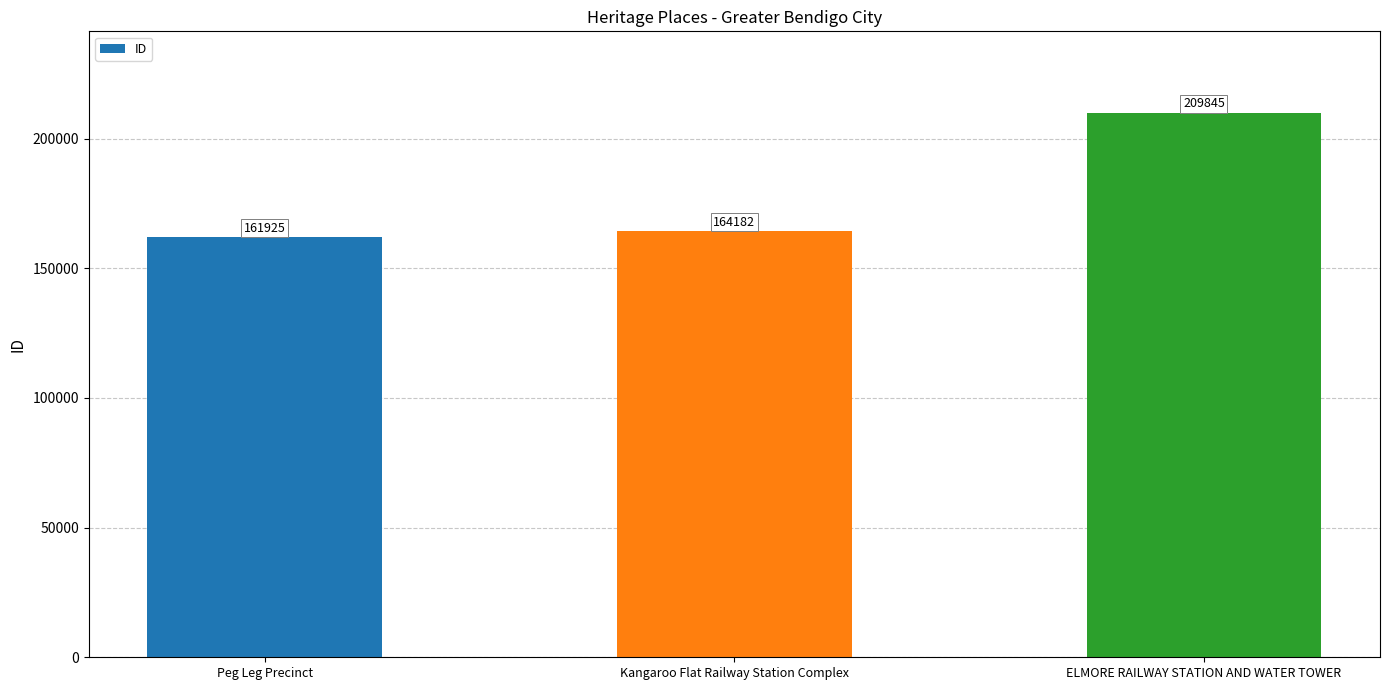

What is the label of the 2nd bar from the left?

Kangaroo Flat Railway Station Complex